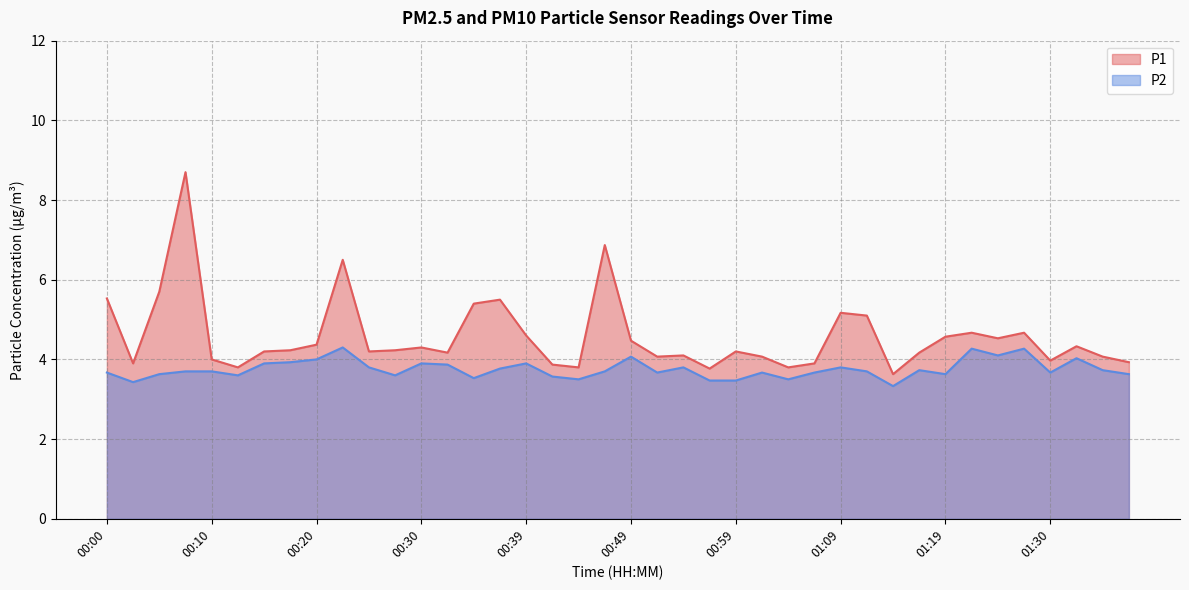

What is the average value of the P1 series?

4.6